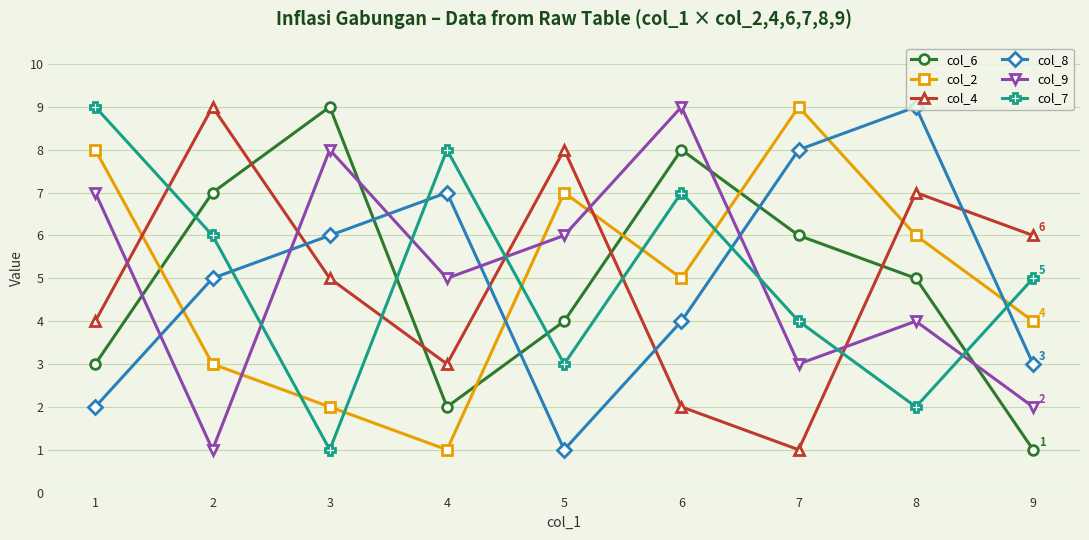

After their last crossing, which series has the higher values: col_2 or col_8?

col_2